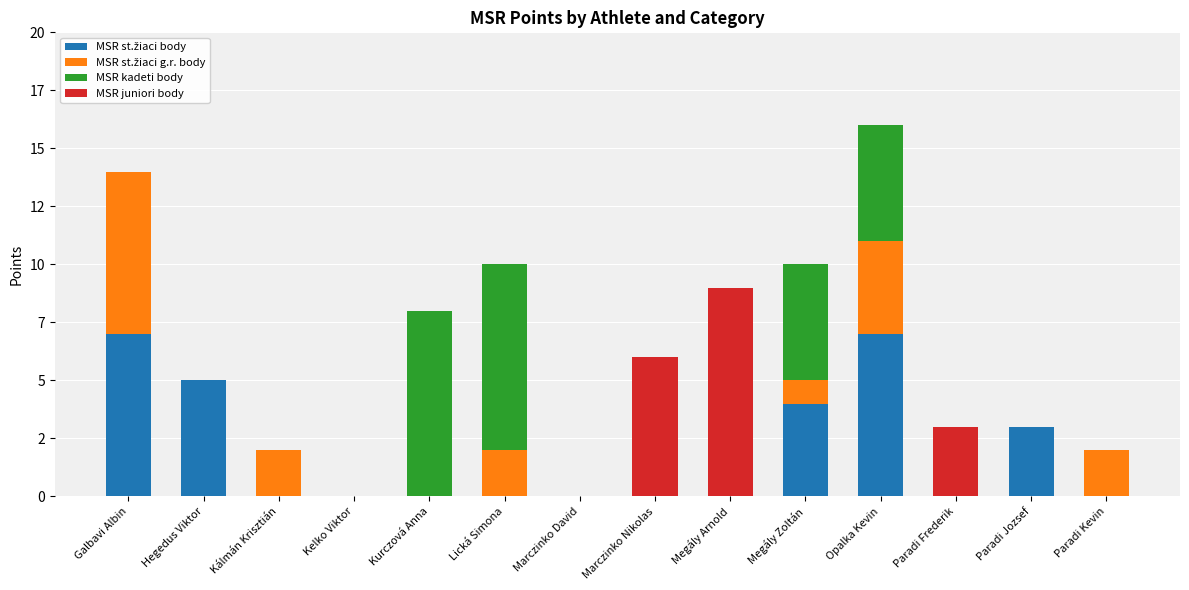

Rank the series at Lická Simona from highest to lowest value.

MSR kadeti body, MSR st.žiaci g.r. body, MSR st.žiaci body, MSR juniori body